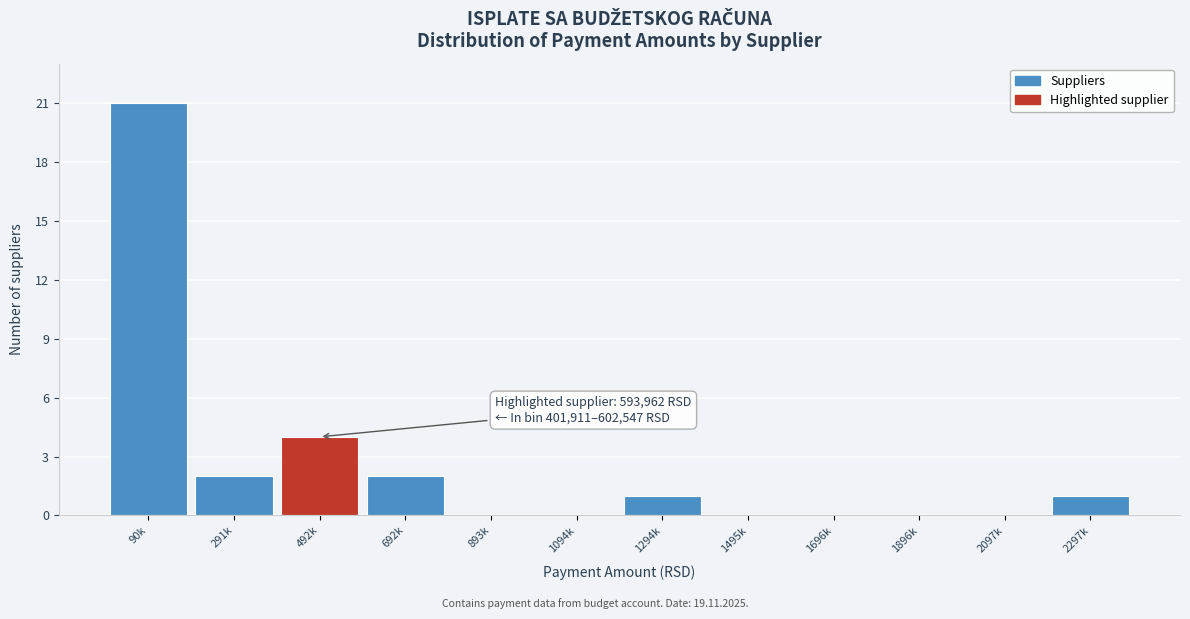

Reading left to right, what are all the values shown in this chart?

90k=21	291k=2	492k=4	692k=2	893k=0	1094k=0	1294k=1	1495k=0	1696k=0	1896k=0	2097k=0	2297k=1